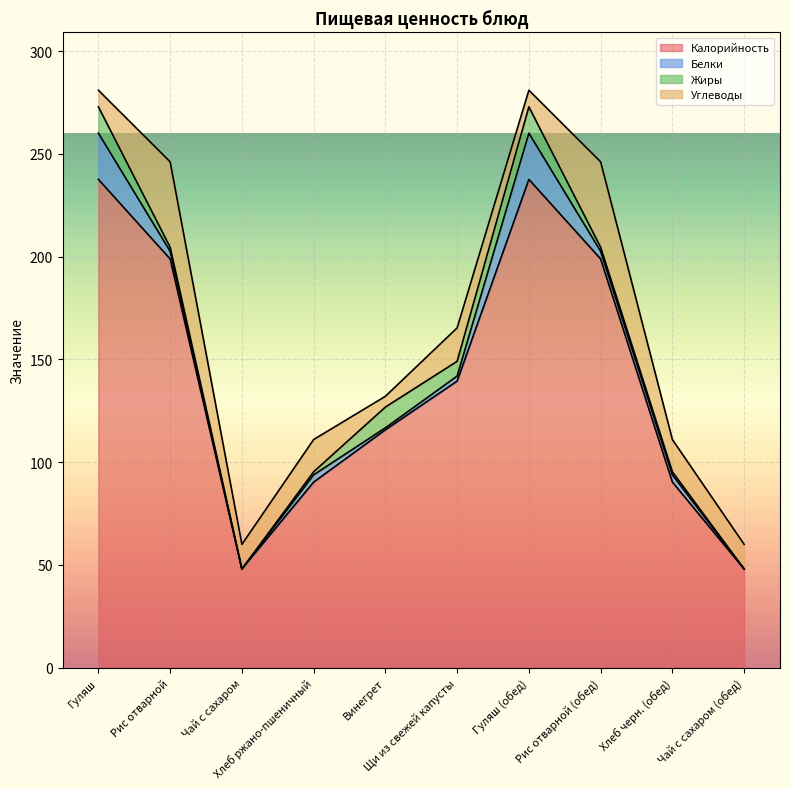

List the labels in order of Белки value, smallest first.

Чай с сахаром, Чай с сахаром (обед), Винегрет, Щи из свежей капусты, Хлеб ржано-пшеничный, Хлеб черн. (обед), Рис отварной, Рис отварной (обед), Гуляш, Гуляш (обед)